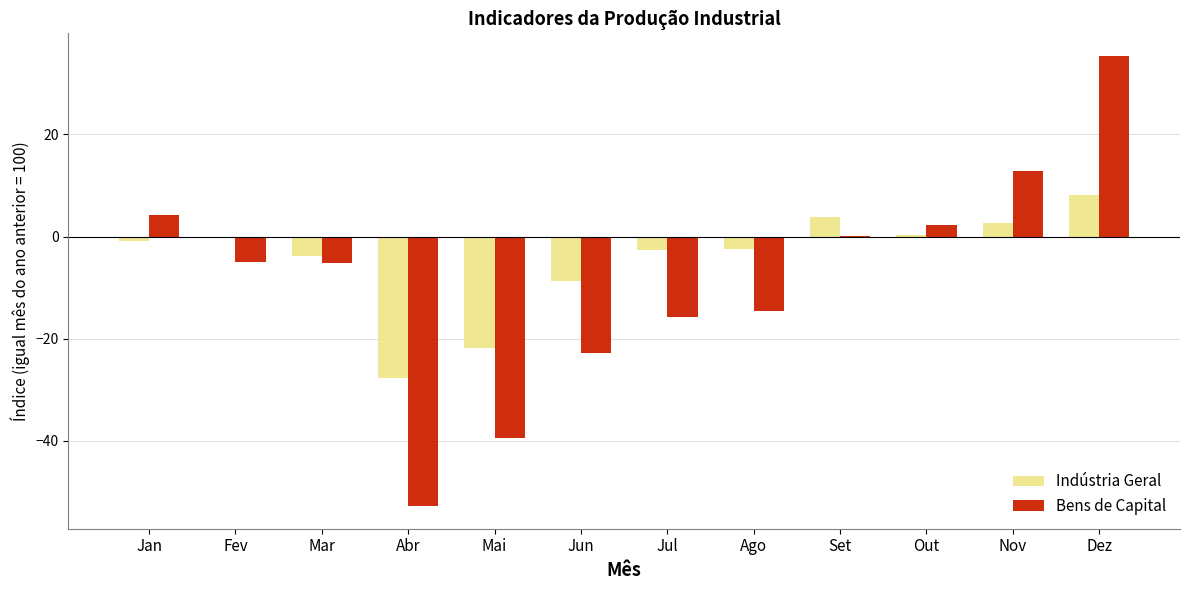

True or false: Bens de Capital has a value of -22.4 at Mai.

False